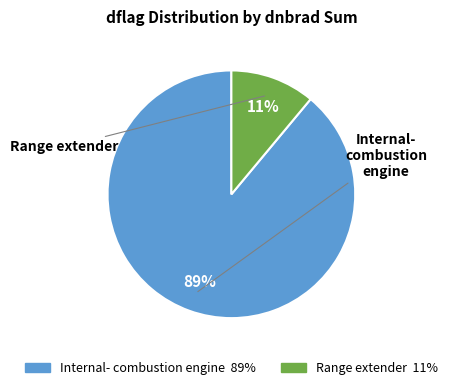

To the nearest percent, what is the average slice percentage?

50%